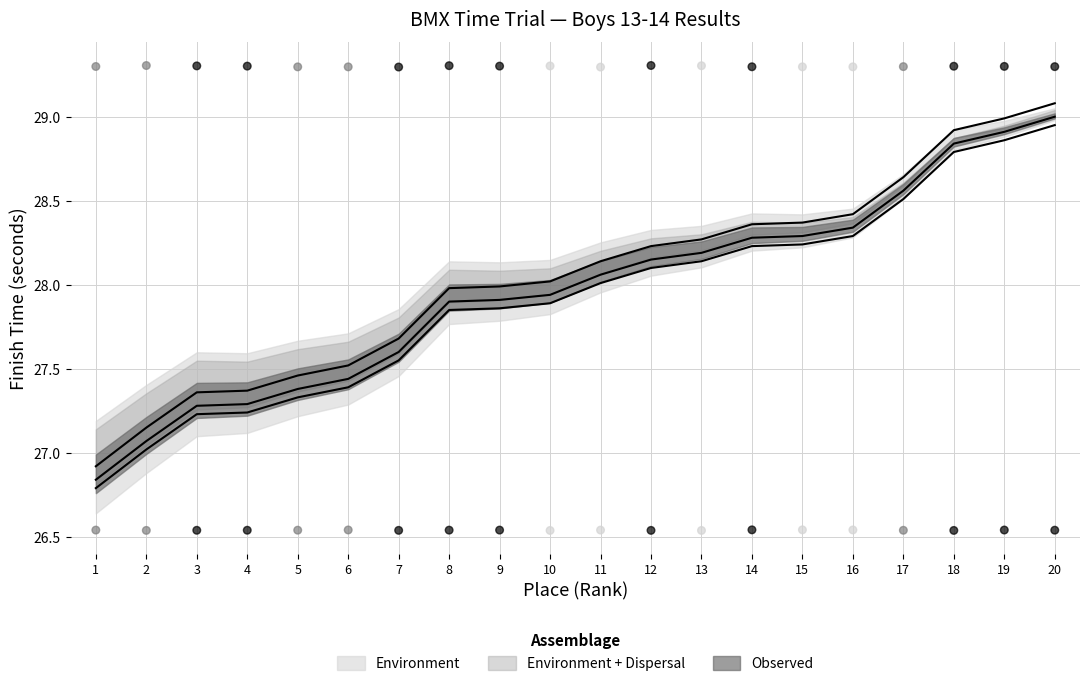

What is the total value across all series at 14?

56.6